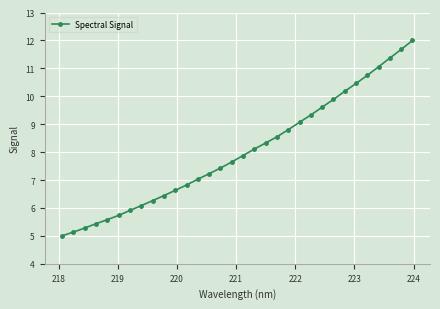

What is the maximum value shown in the chart?

12.0